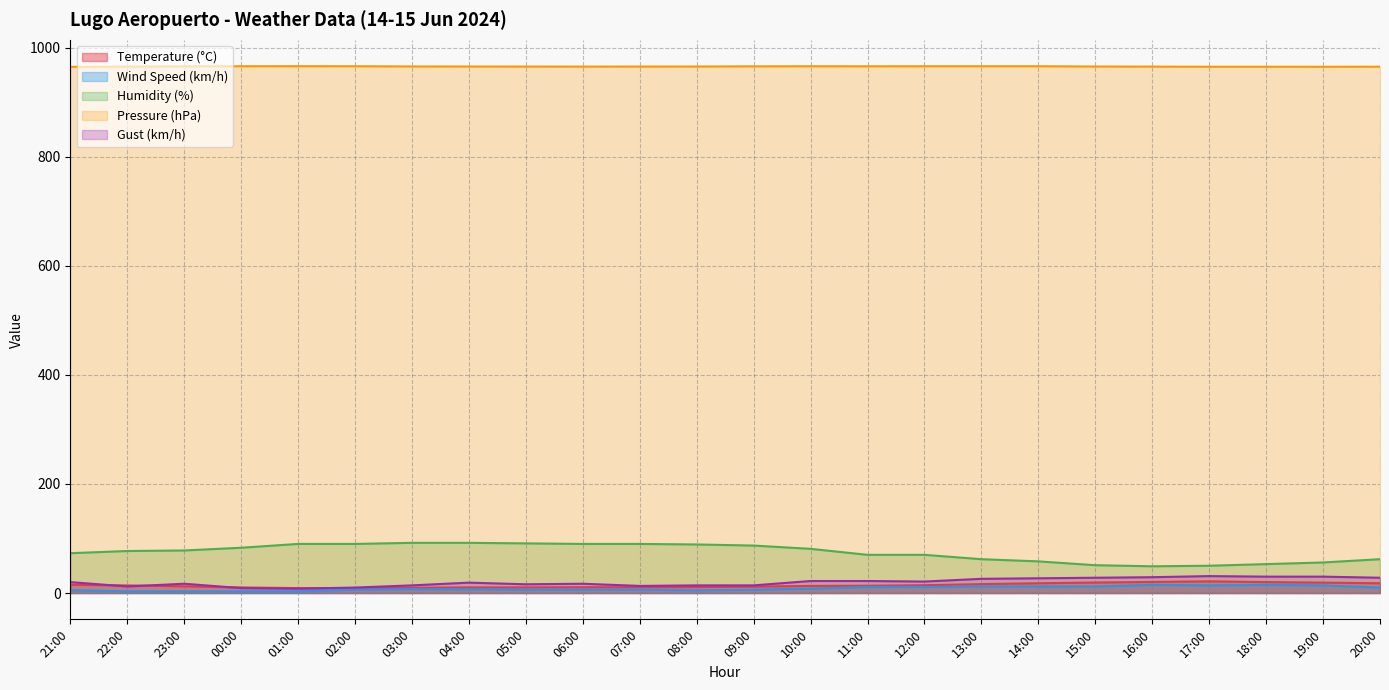

How many values in the Pressure (hPa) series are below 965?

1